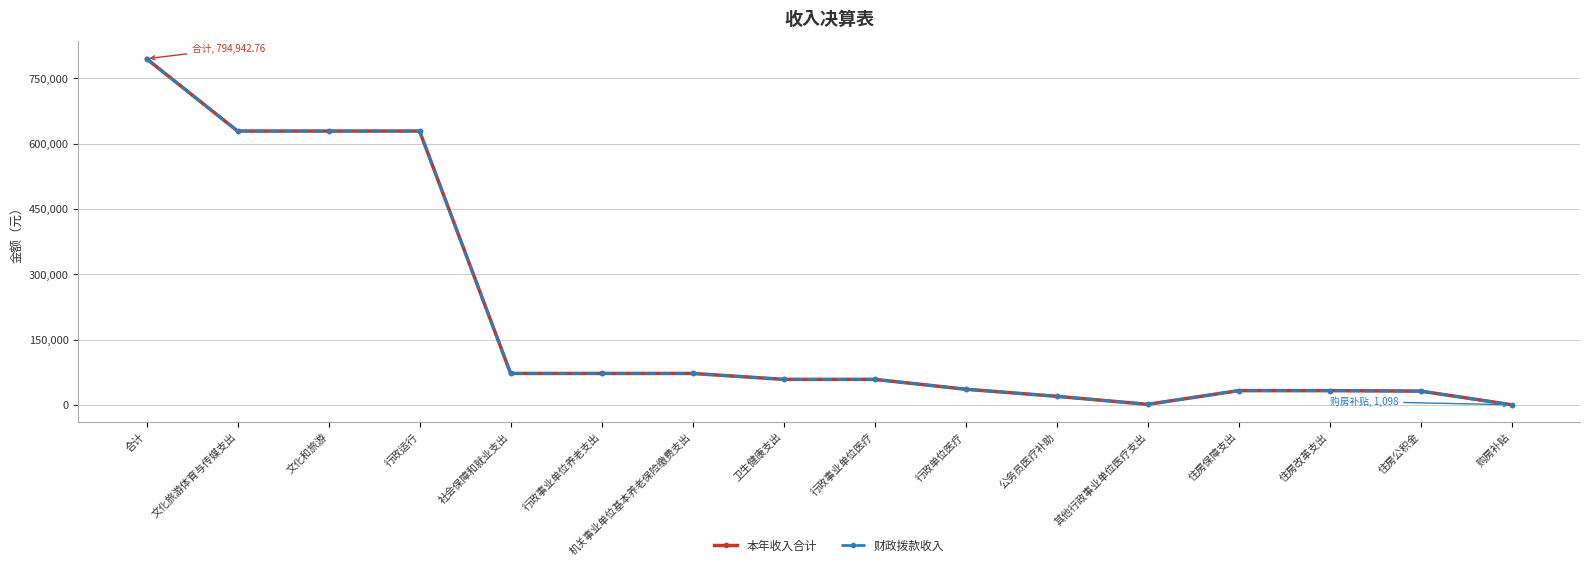

True or false: 本年收入合计 and 财政拨款收入 cross at least once.

False